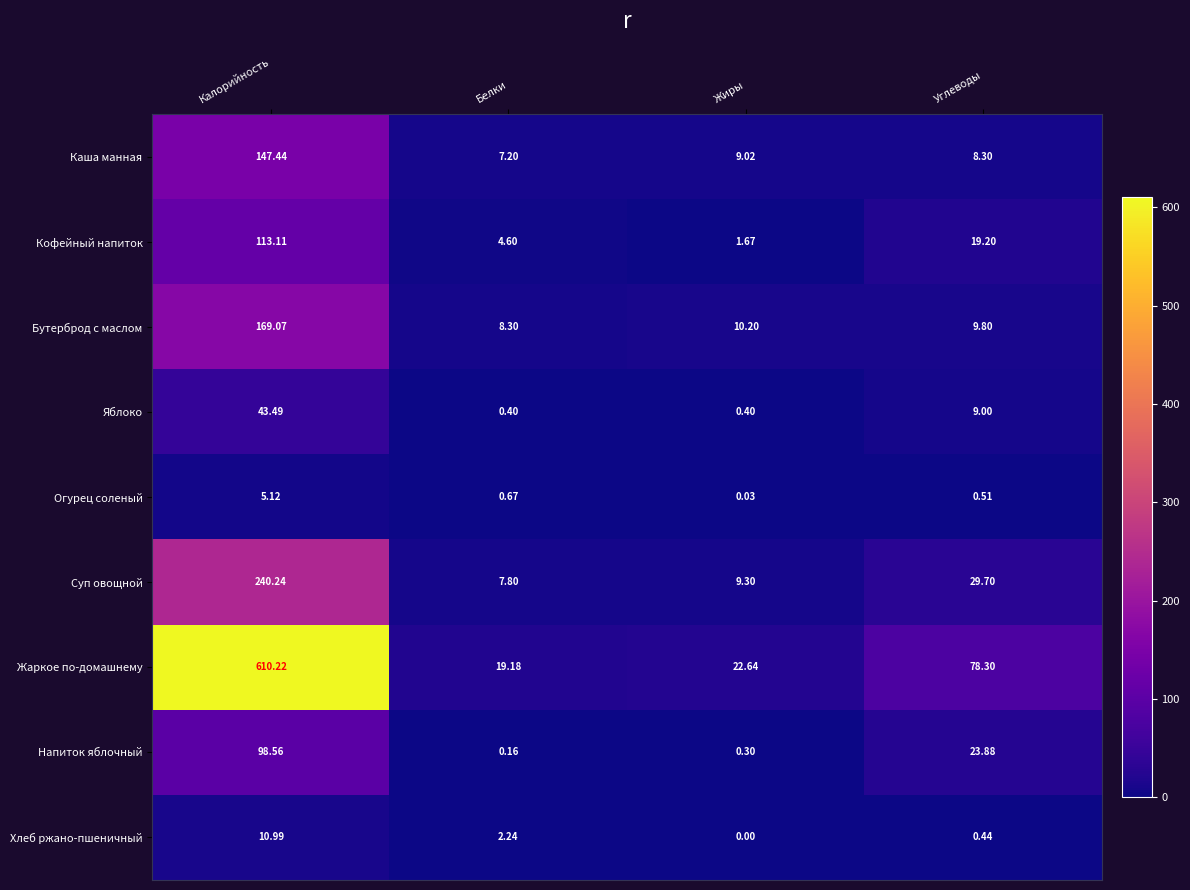

Between Калорийность and Белки, which series saw the biggest shift?

Жаркое по-домашнему